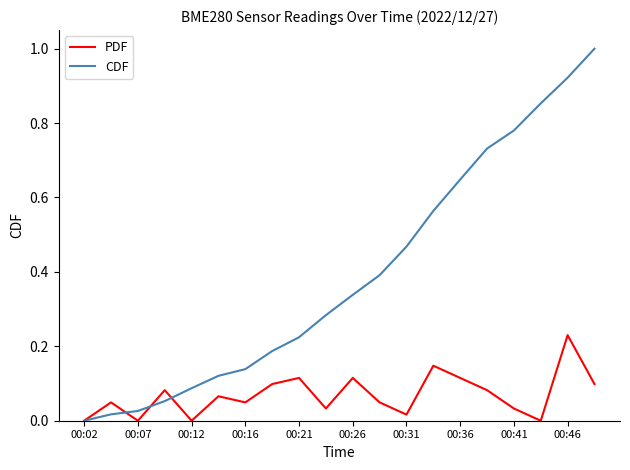

How many lines are shown in the chart?

2